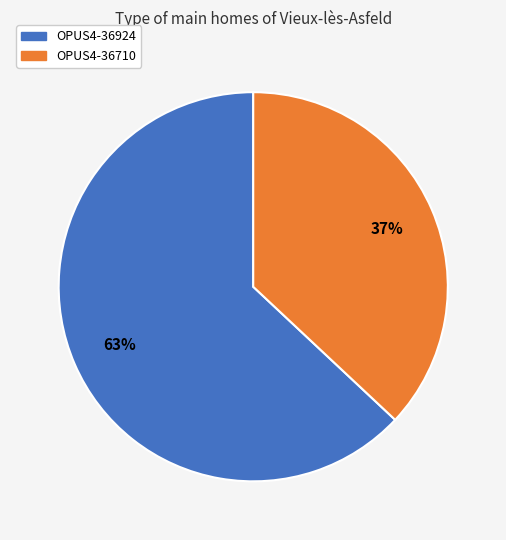

Do OPUS4-36710 and OPUS4-36924 together represent more than half of the pie?

Yes